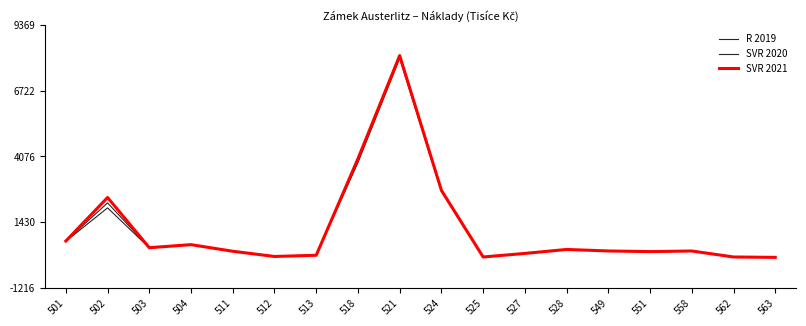

Does the chart display data point markers on the line(s)?

No